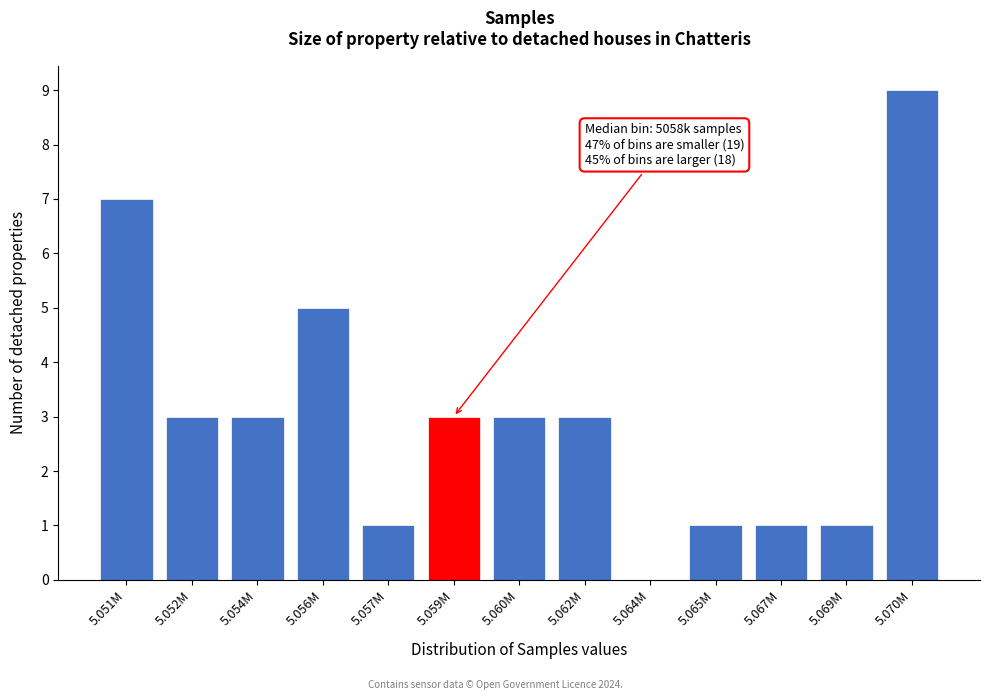

Reading left to right, list all the values displayed in this chart.

5.051M=7	5.052M=3	5.054M=3	5.056M=5	5.057M=1	5.059M=3	5.060M=3	5.062M=3	5.064M=0	5.065M=1	5.067M=1	5.069M=1	5.070M=9